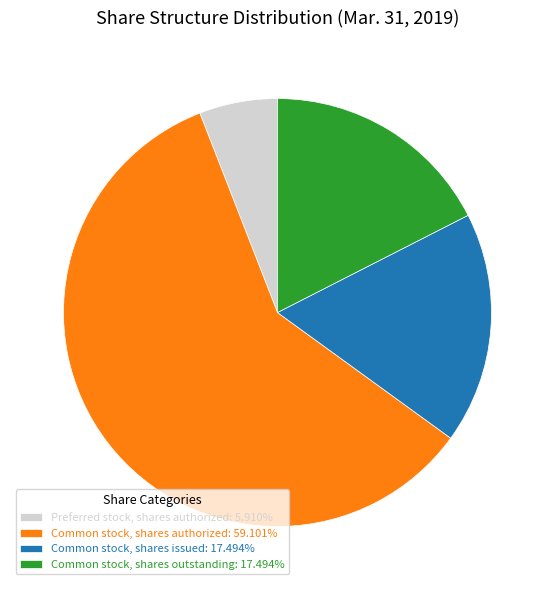

Is there a majority slice in this chart?

Yes